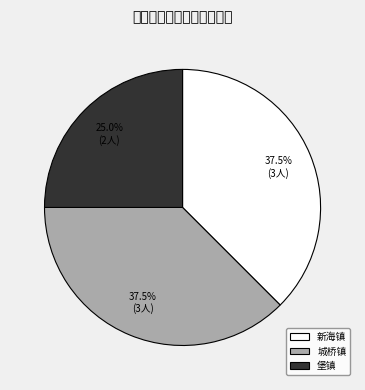

To the nearest percent, what is the average slice percentage?

33%